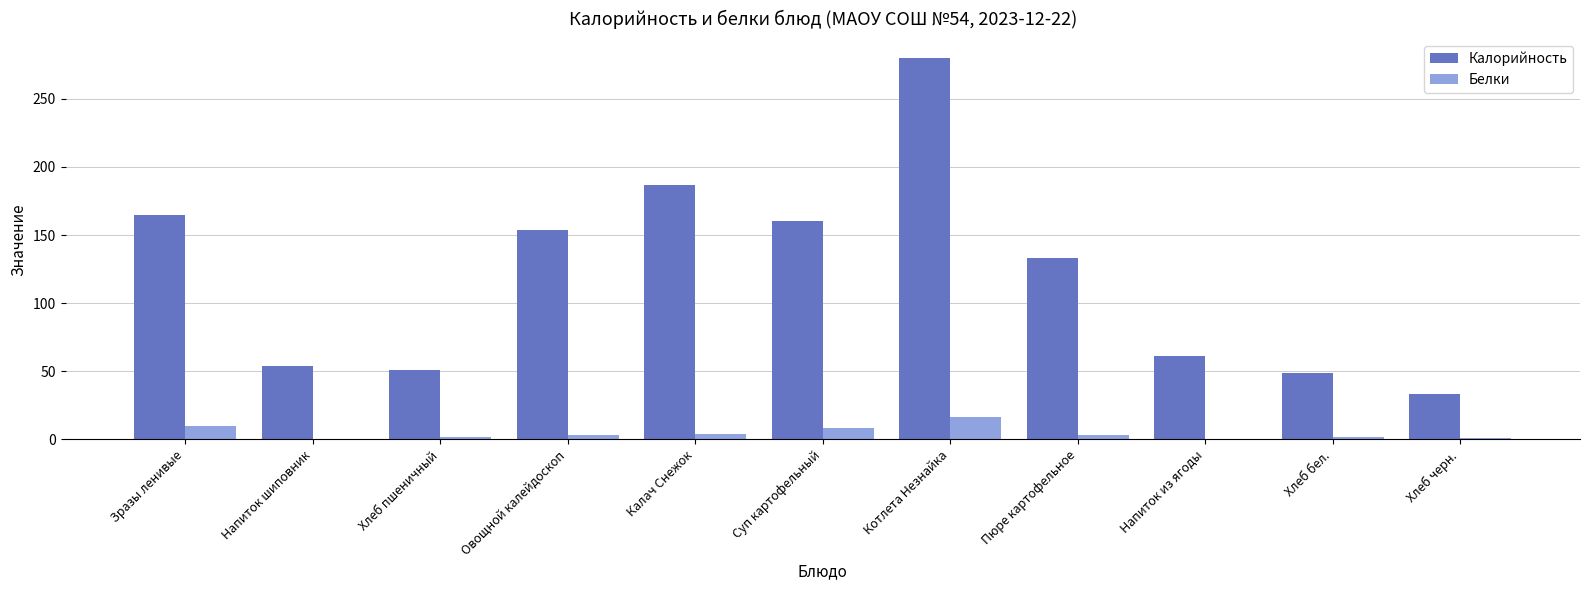

Which series changed the most between Зразы ленивые and Котлета Незнайка?

Калорийность